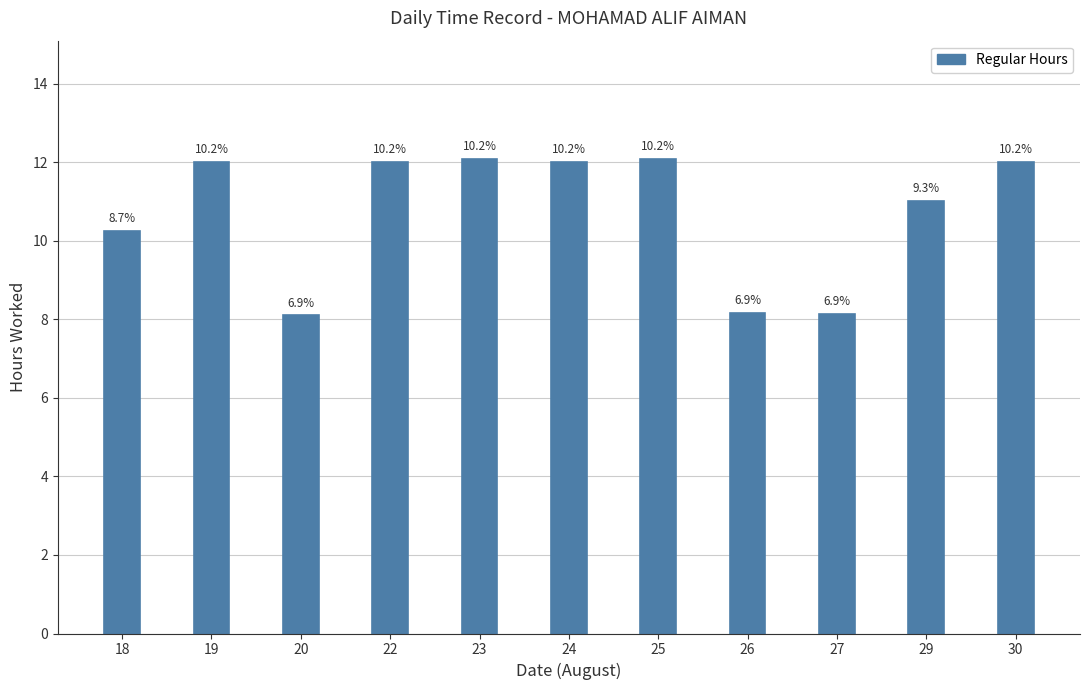

What is the smallest value displayed?

8.1